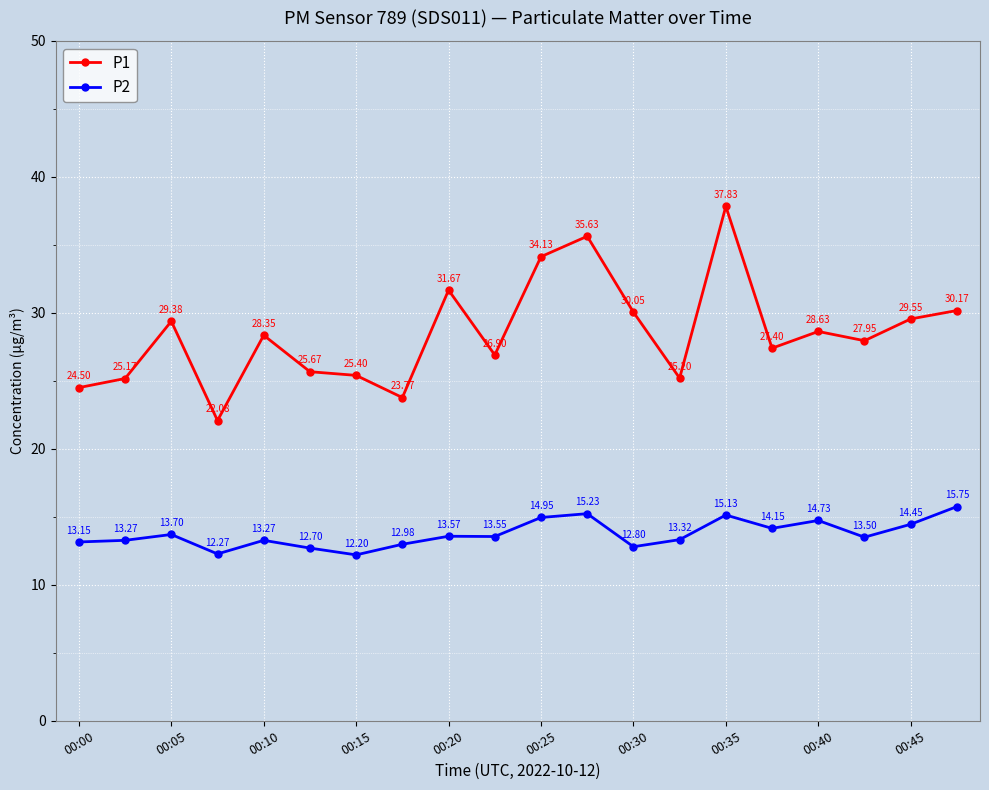

Which series has the widest spread of values?

P1